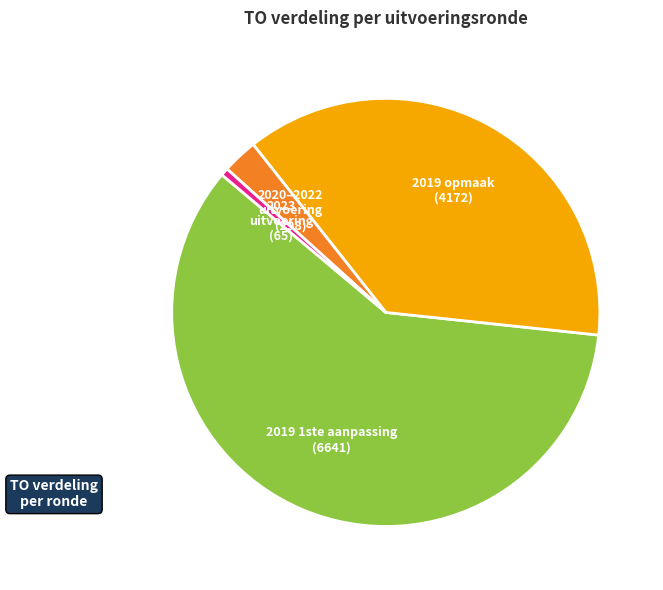

Is the sum of 2020–2022 uitvoering (298) and 2023 uitvoering (65) greater than half?

No